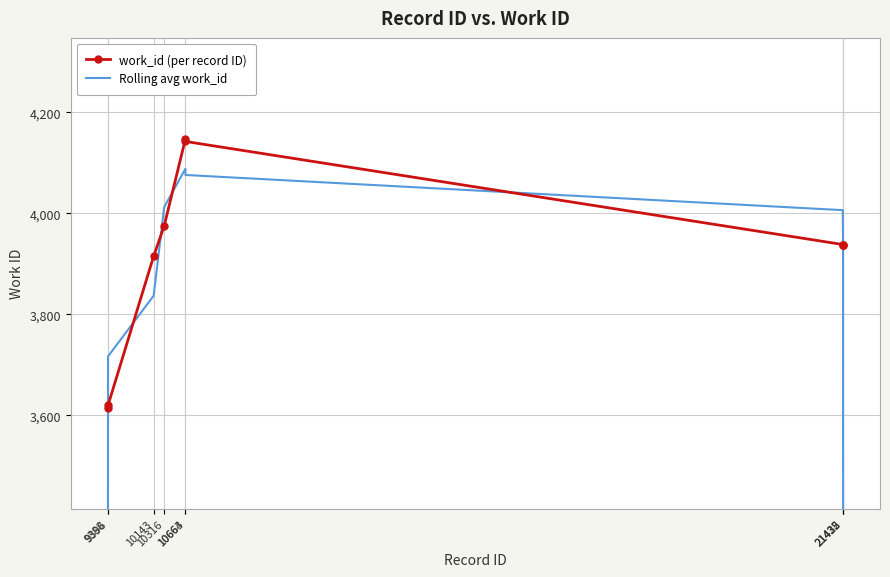

Which has a higher value, 10664 or 10663?

10663